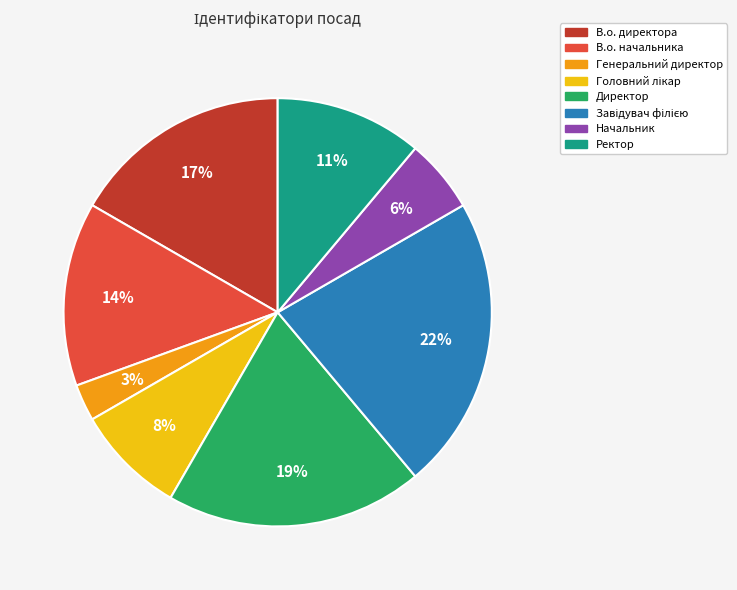

To the nearest percent, what is the difference between the Генеральний директор and Ректор slice percentages?

8%